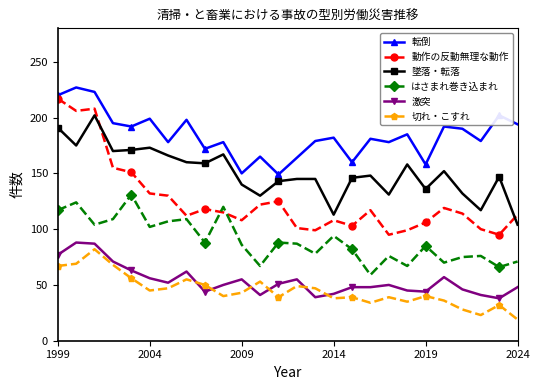

How many distinct data groups are displayed?

6